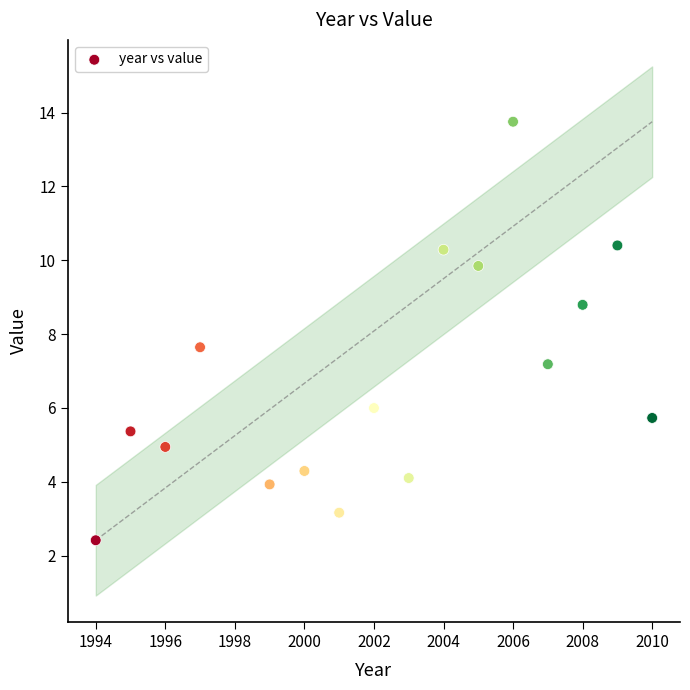

What is the range of Y values (max minus min)?

11.3